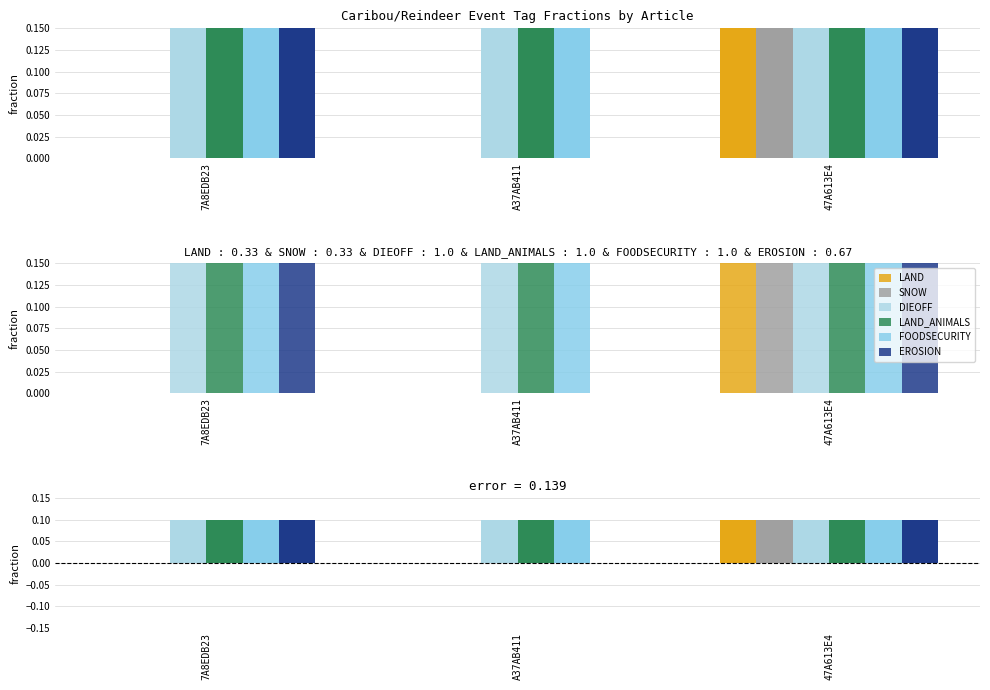

At which label does SNOW reach its peak?

47A613E4